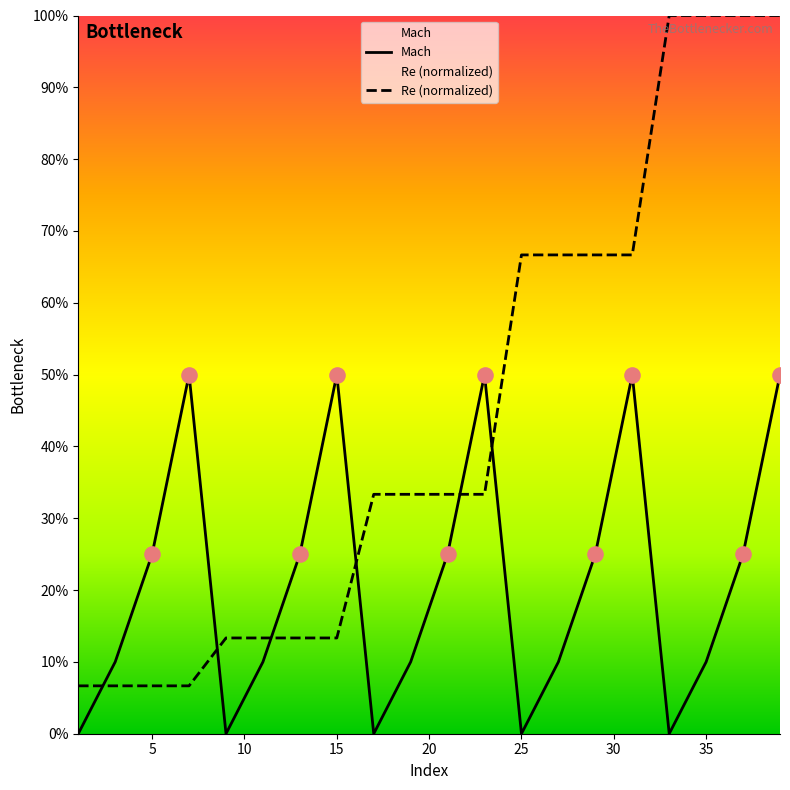

Which series has the widest spread of Y values?

Re